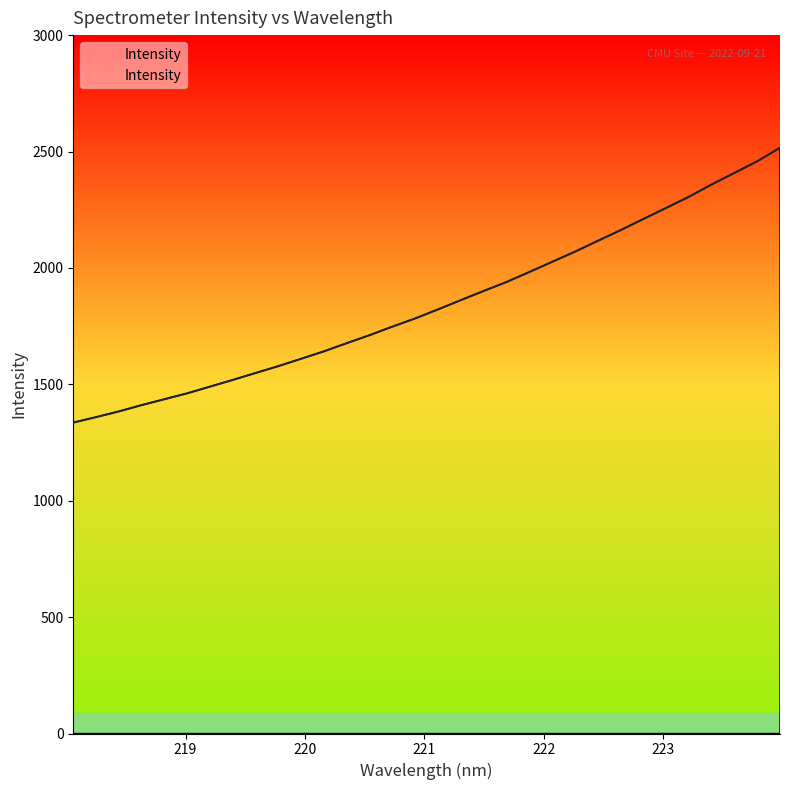

Where does the data first go above 1822?

221.1174